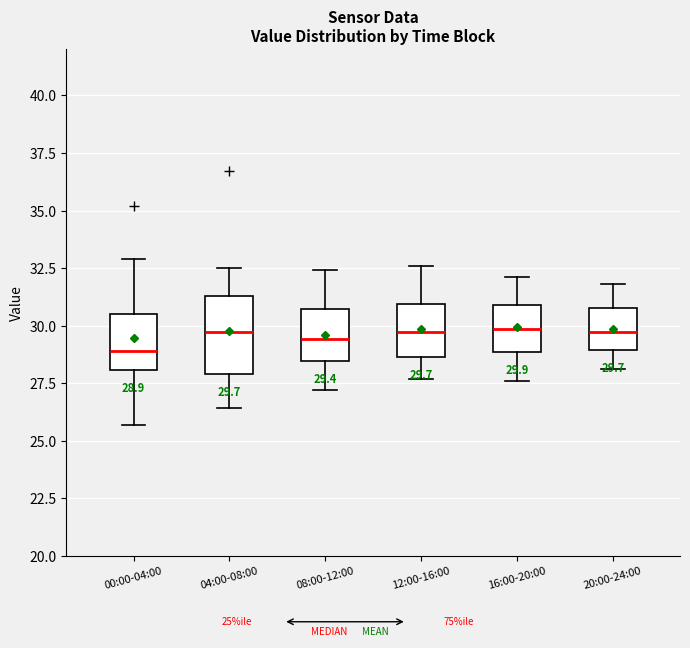

Which box is the tallest, from its lower edge to its upper edge?

04:00-08:00